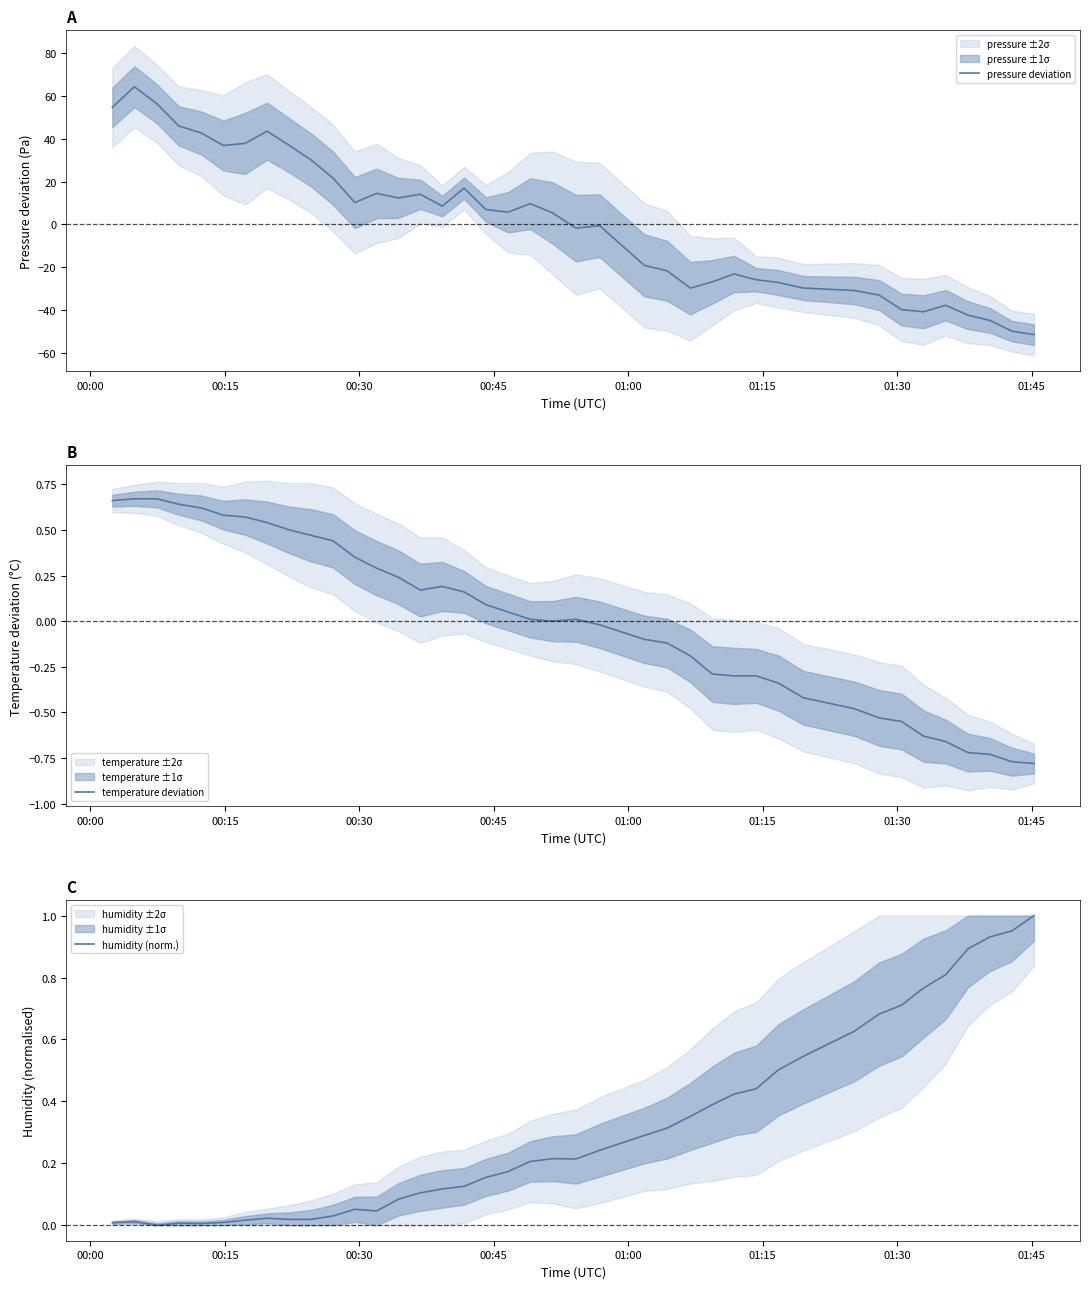

What is the highest value of the pressure deviation series?

64.3